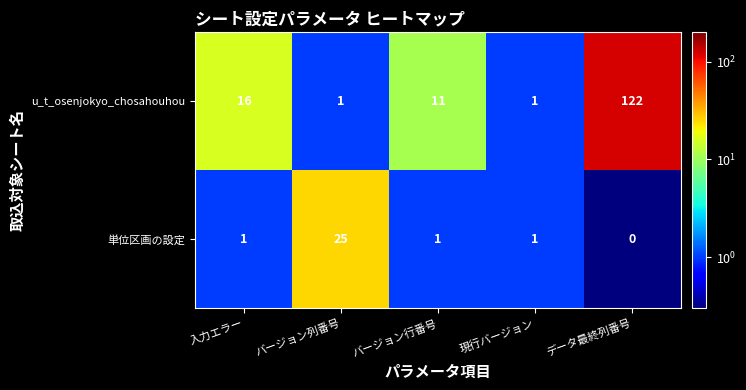

Rank the series by their maximum value, from lowest to highest.

単位区画の設定, u_t_osenjokyo_chosahouhou